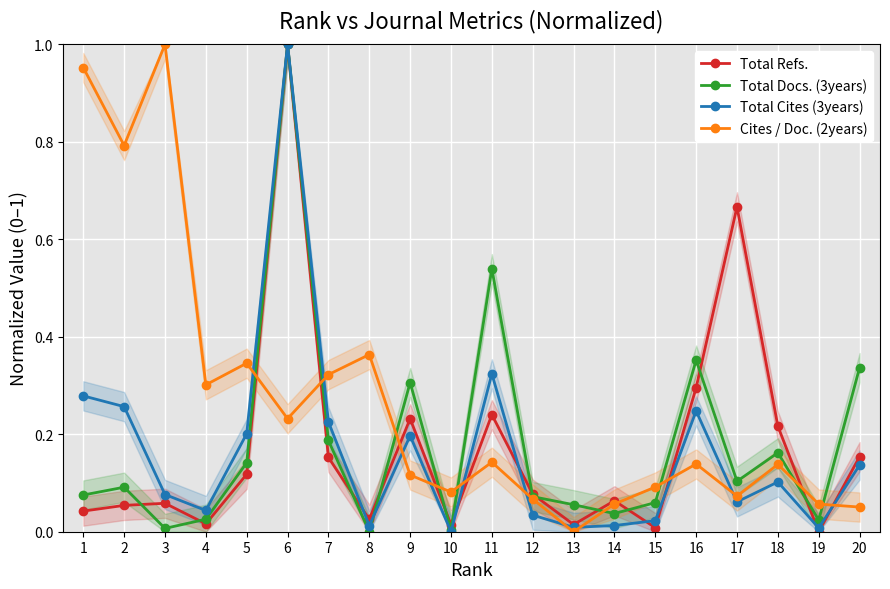

What is the sum of the Cites / Doc. (2years) values at 18 and 9?

0.3